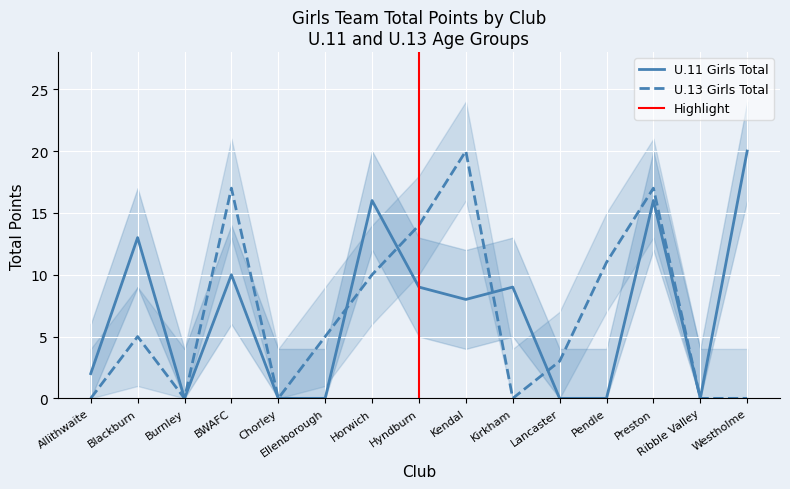

Reading left to right, transcribe all the data shown in this chart.

U.11 Girls Total: Allithwaite=2	Blackburn=13	Burnley=0	BWAFC=10	Chorley=0	Ellenborough=0	Horwich=16	Hyndburn=9	Kendal=8	Kirkham=9	Lancaster=0	Pendle=0	Preston=16	Ribble Valley=0	Westholme=20
U.13 Girls Total: Allithwaite=0	Blackburn=5	Burnley=0	BWAFC=17	Chorley=0	Ellenborough=5	Horwich=10	Hyndburn=14	Kendal=20	Kirkham=0	Lancaster=3	Pendle=11	Preston=17	Ribble Valley=0	Westholme=0